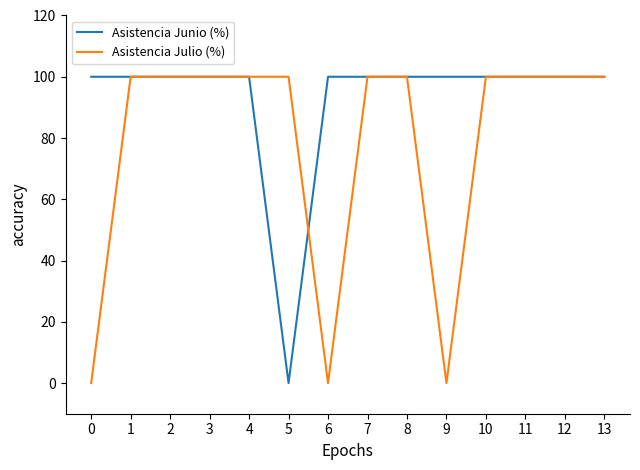

Which series has the largest total across all categories?

Asistencia Junio (%)